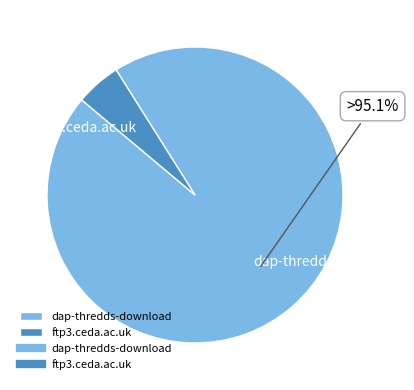

Rank the categories by value from highest to lowest.

dap-thredds-download, ftp3.ceda.ac.uk